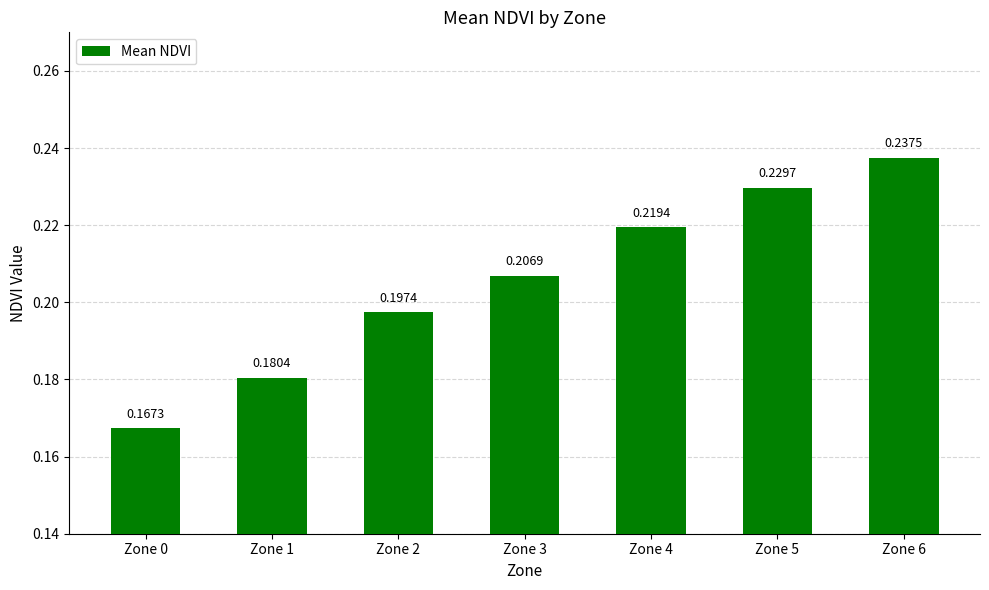

Between Zone 6 and Zone 4, which is larger?

Zone 6